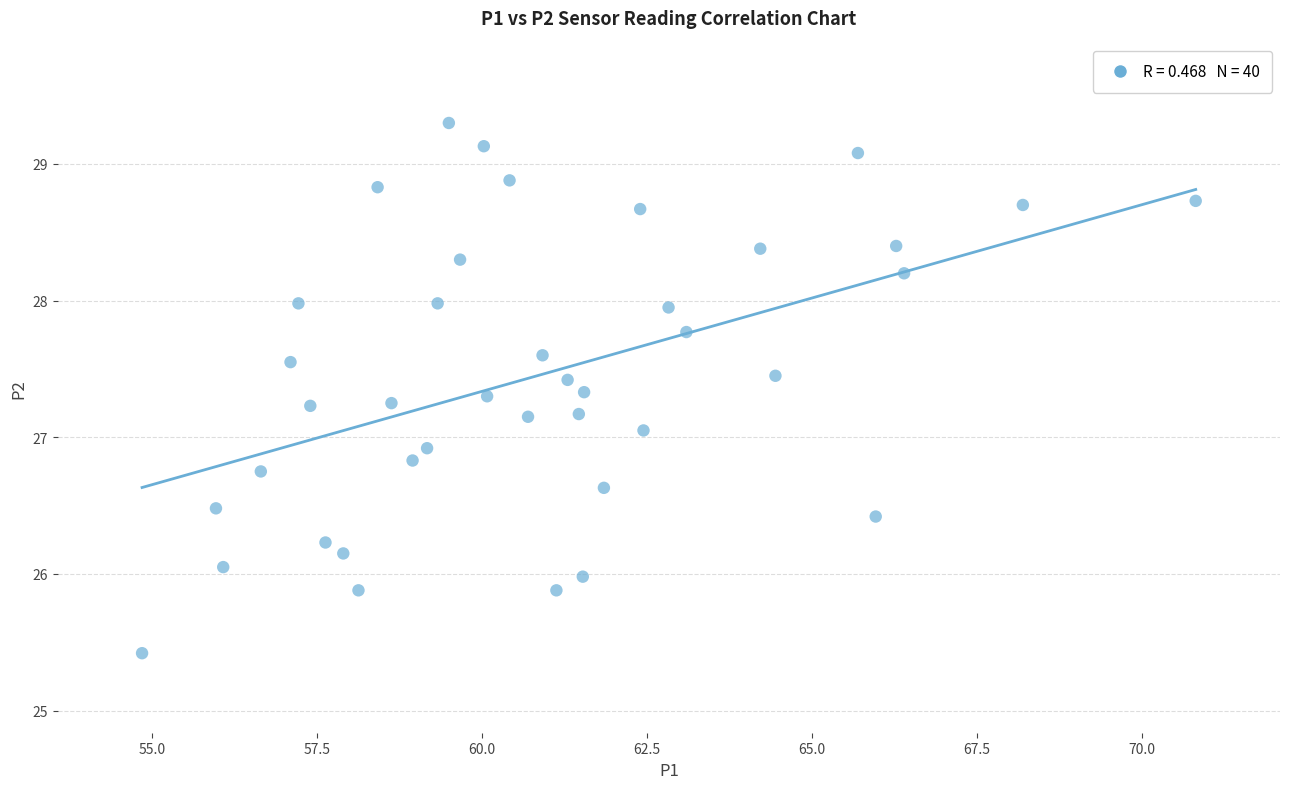

What is the range of X values (max minus min)?

16.0